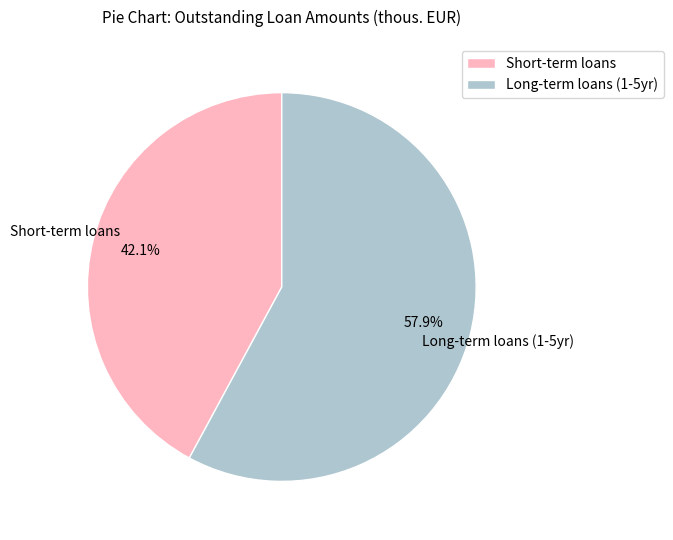

How many segments does this pie chart have?

2